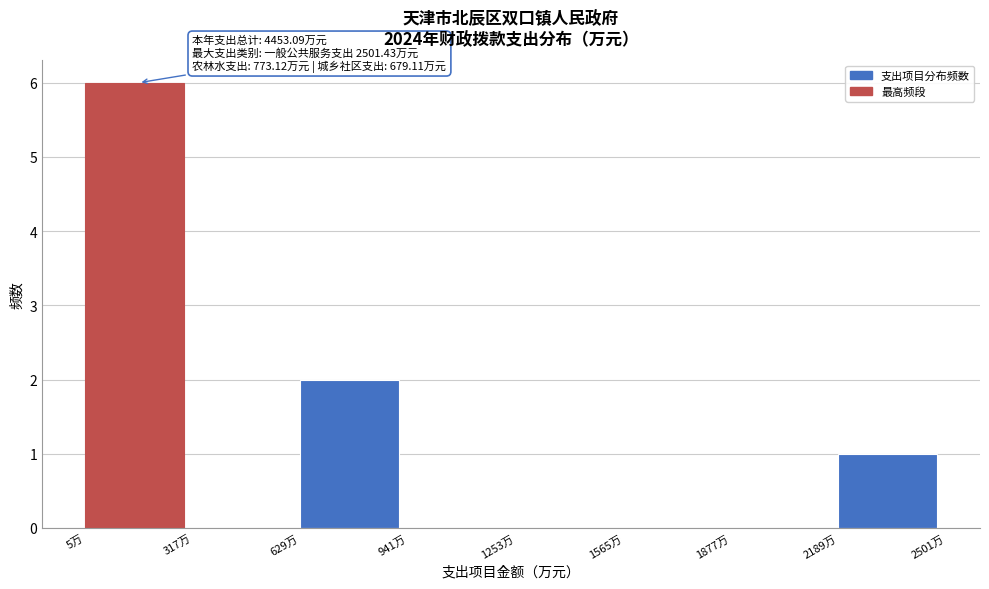

Over which range of the x-axis is the bar tallest?

0 to 300